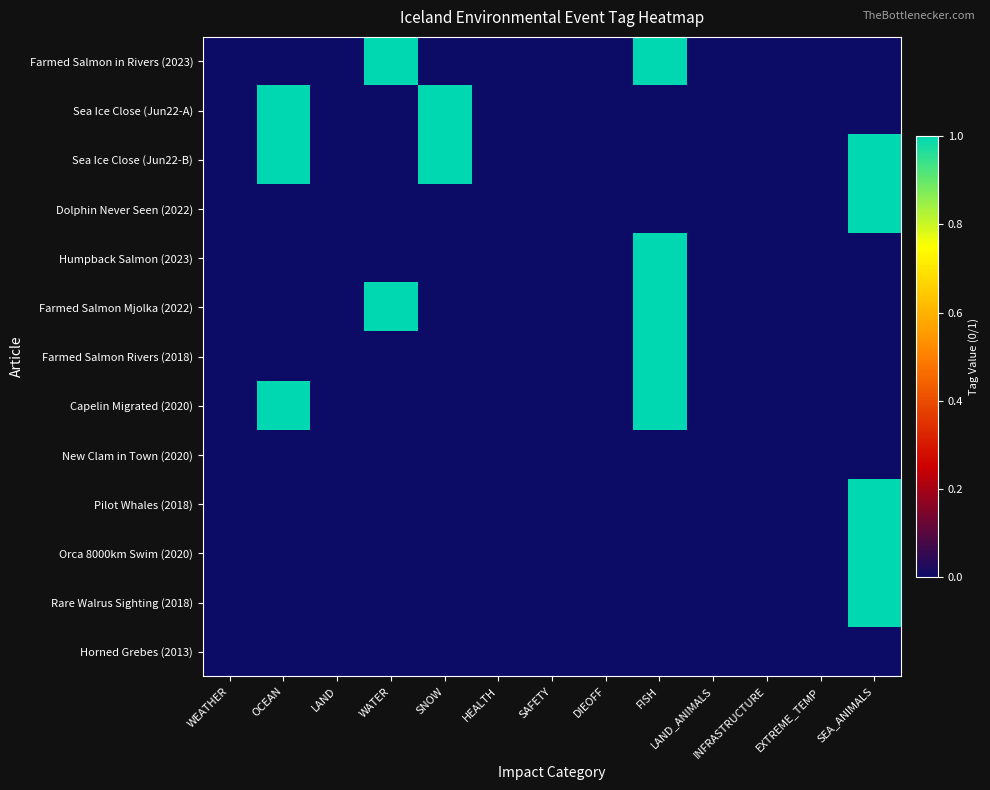

Between FISH and SNOW, which is larger?

FISH